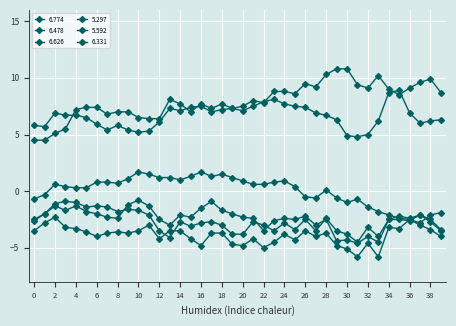

Count the number of data series in this chart.

6